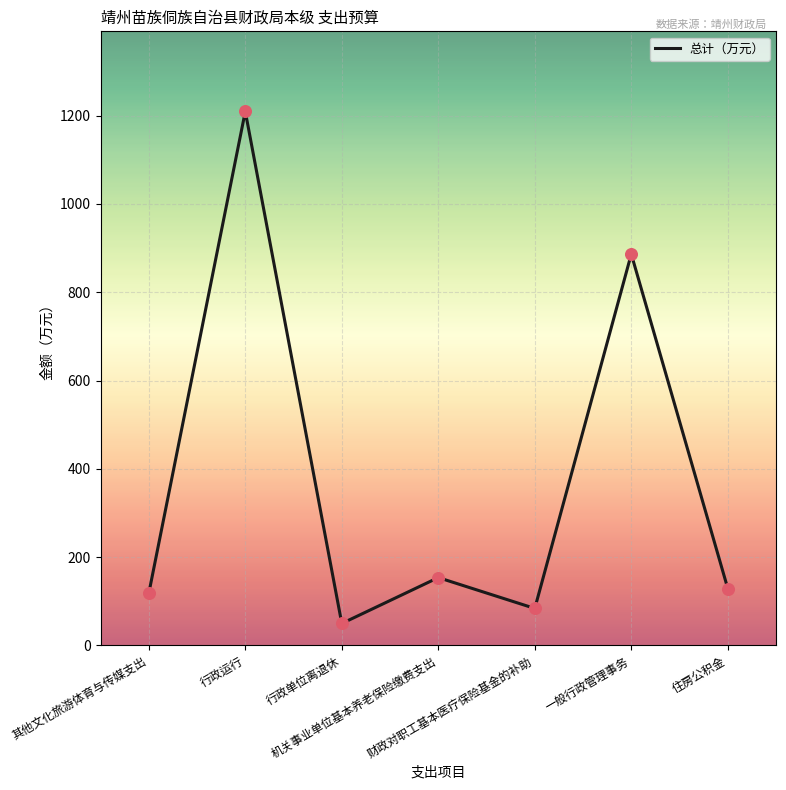

Which has a higher value, 行政运行 or 一般行政管理事务?

行政运行